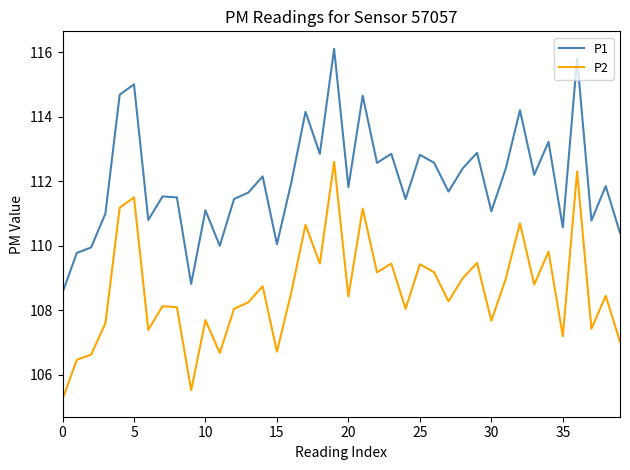

True or false: P2 and P1 intersect in this chart.

False